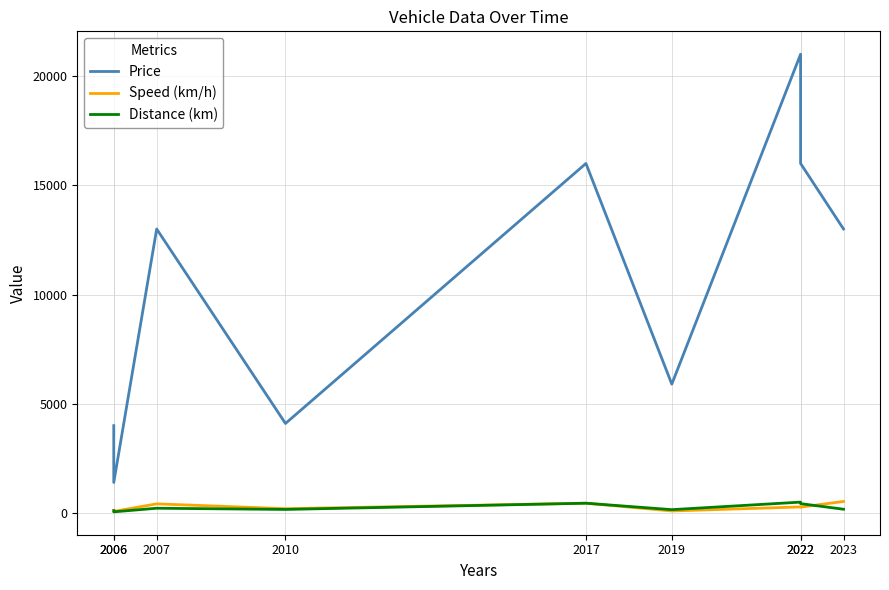

Which has a higher value, 2022 or 2007?

2022